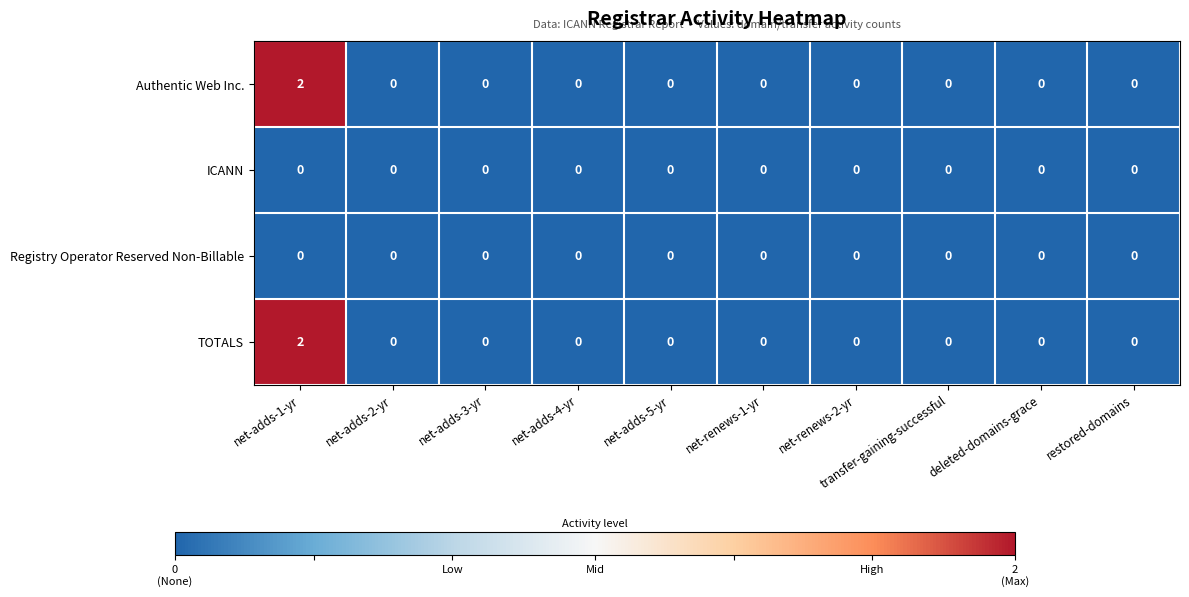

At which category does the chart reach its peak across all series?

net-adds-1-yr